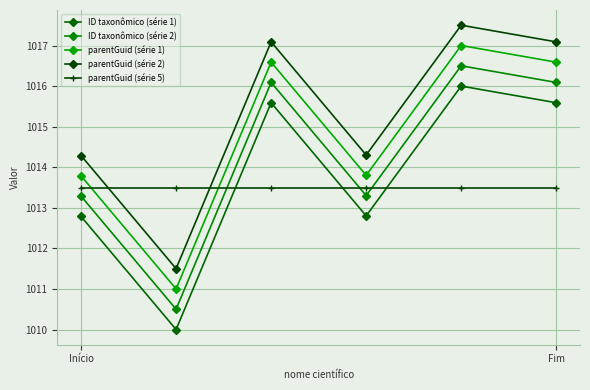

Is this an area chart (filled region under the line)?

No